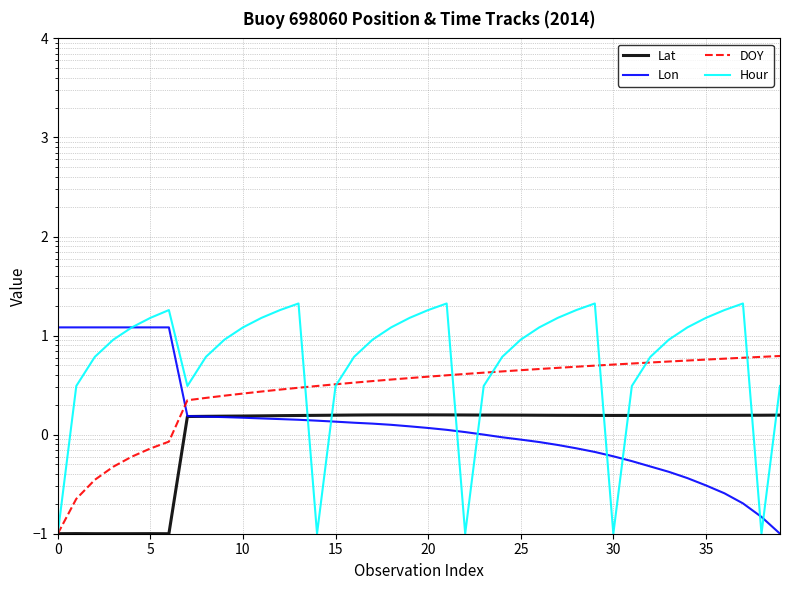

Between 26 and 0, which is larger?

26